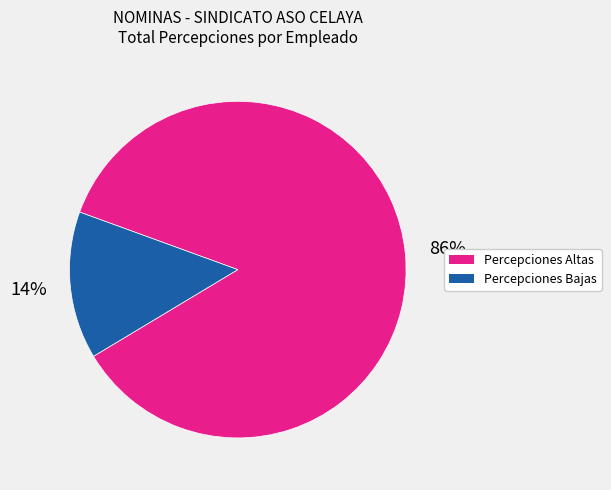

To the nearest percent, what is the difference between the largest and smallest slice percentages?

72%